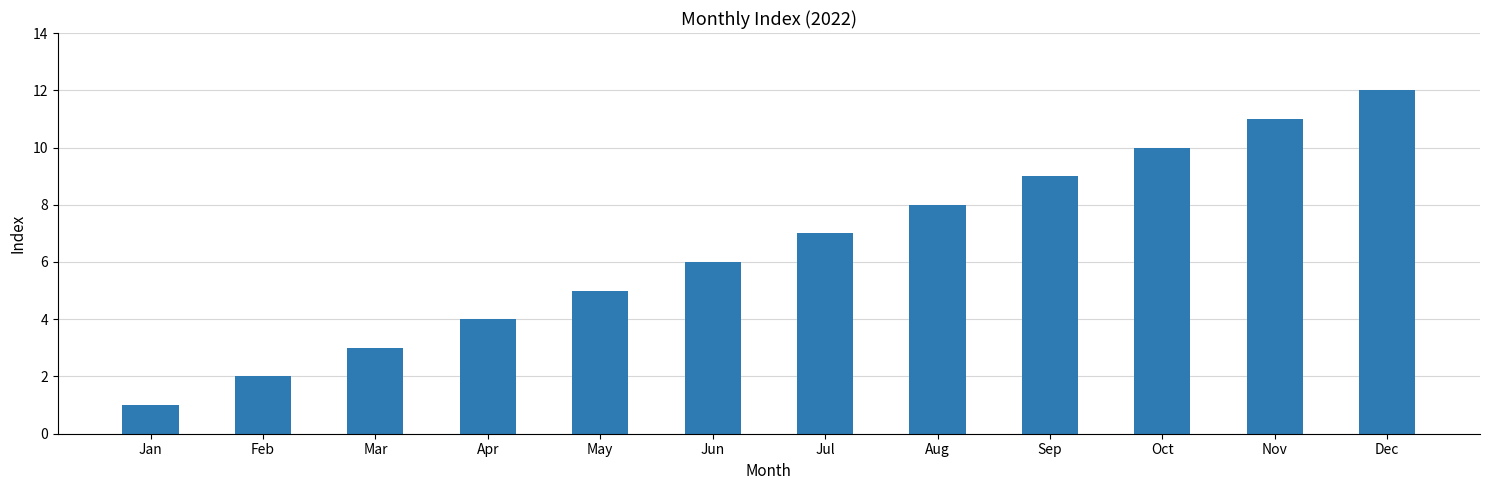

What is the change in value from Aug to Nov?

+3